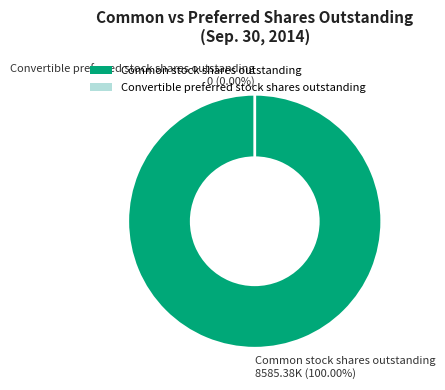

To the nearest percent, what is the average slice percentage?

50%